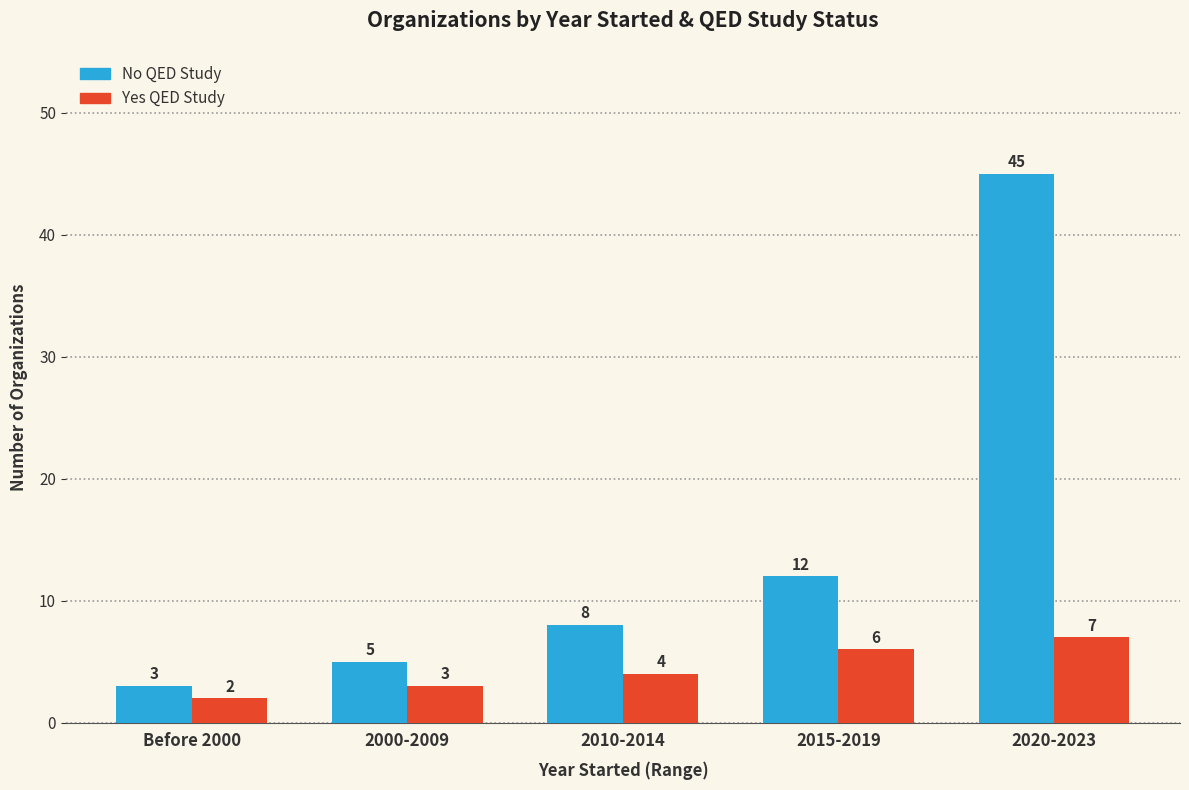

Which series has the largest range (max minus min)?

No QED Study